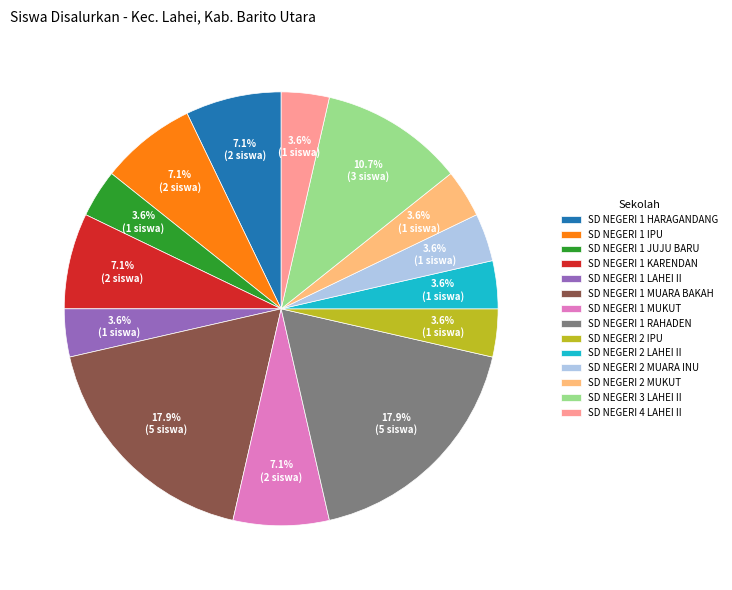

Is SD NEGERI 2 LAHEI II the majority of the pie?

No